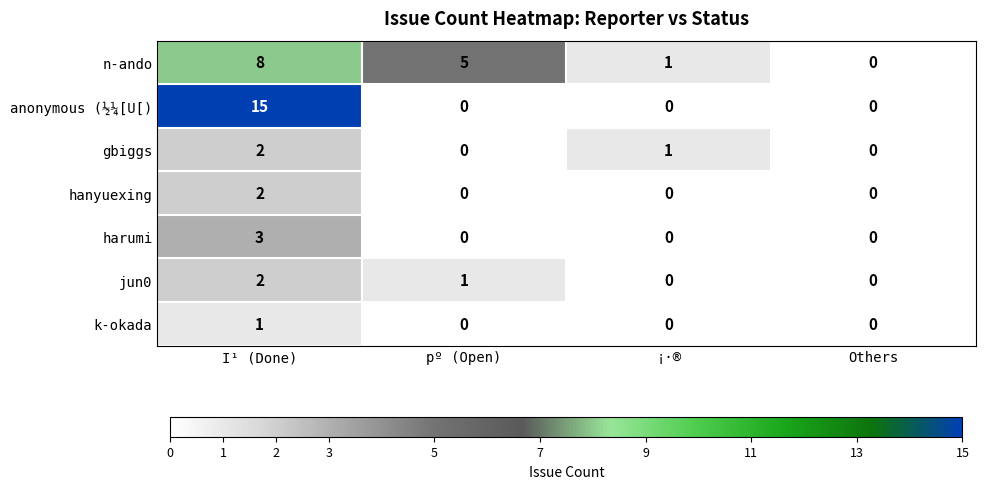

What value does the anonymous (½¼[U[) series have at I¹ (Done)?

15